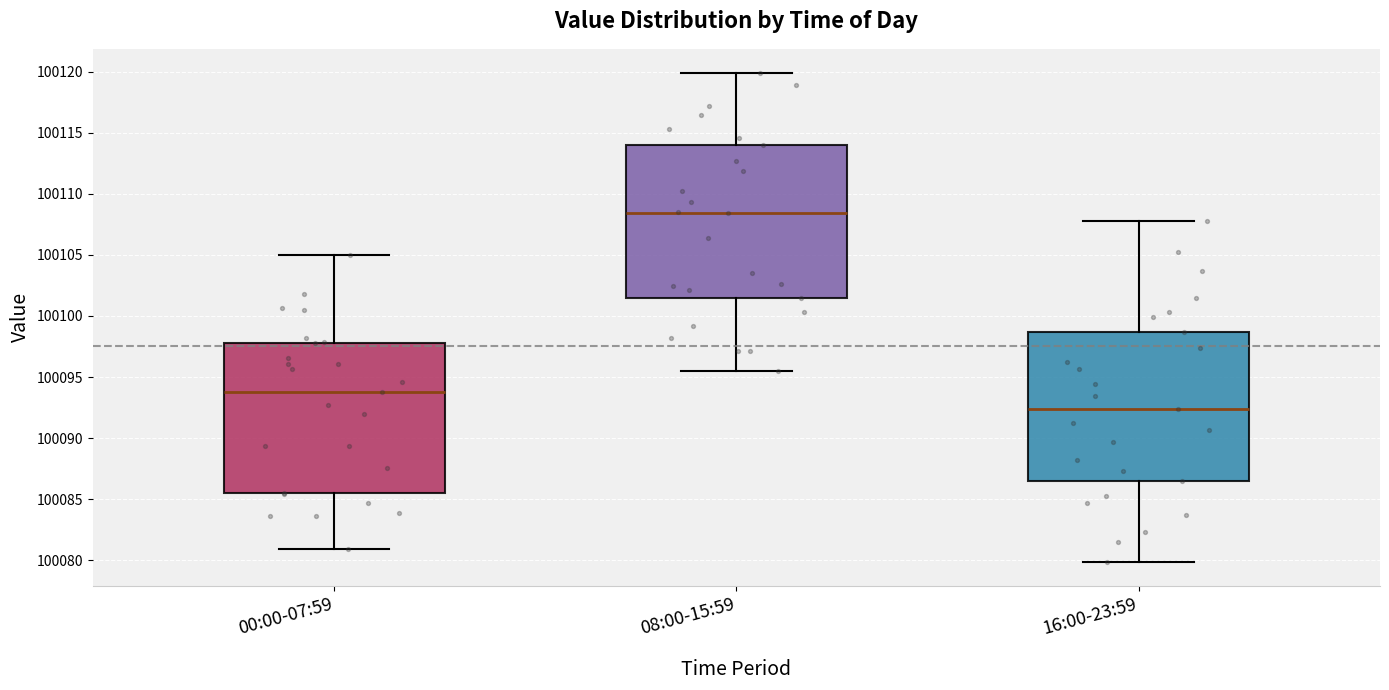

Which box has the lowest median line?

16:00-23:59